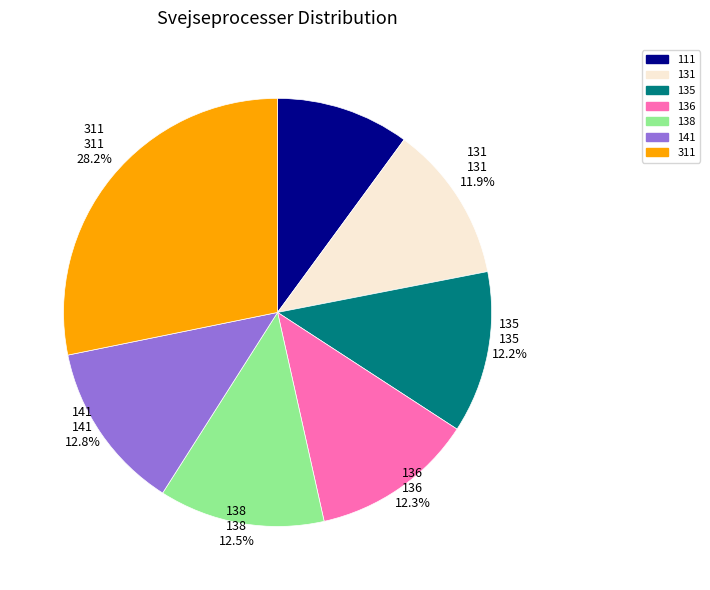

Count the number of slices in the pie.

7